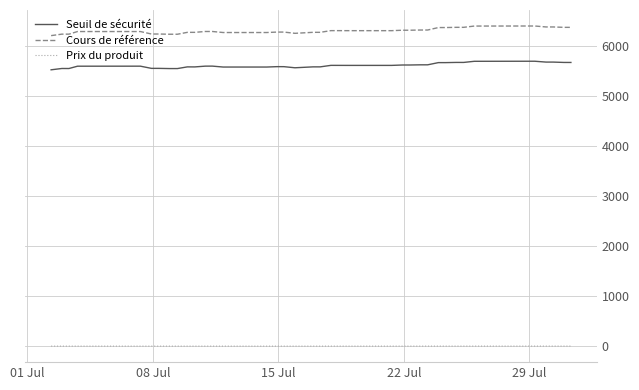

What is the average value of the Cours de référence series?

6295.8